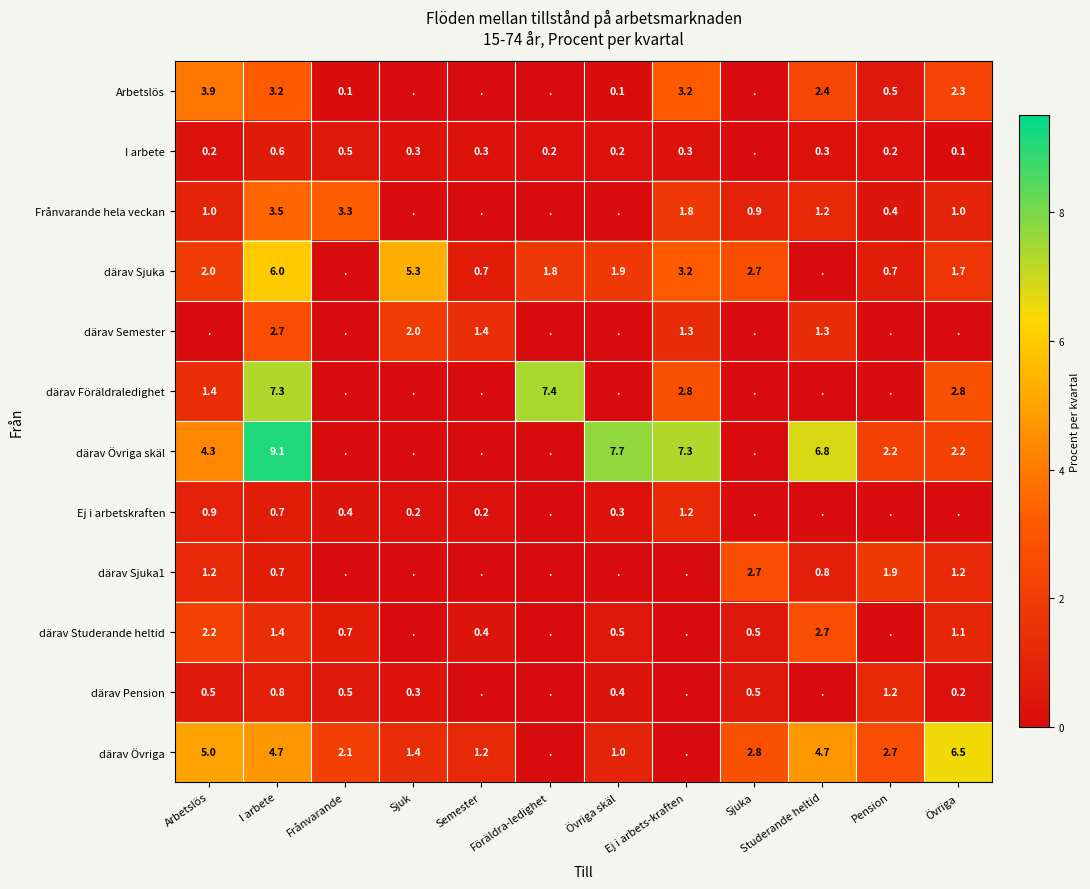

What is the difference between the därav Pension values at I arbete and Pension?

0.4